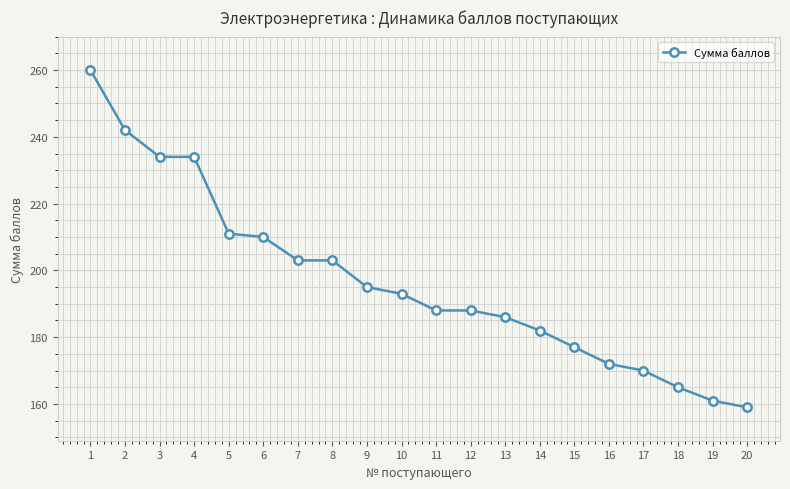

How many series are shown in this chart?

1